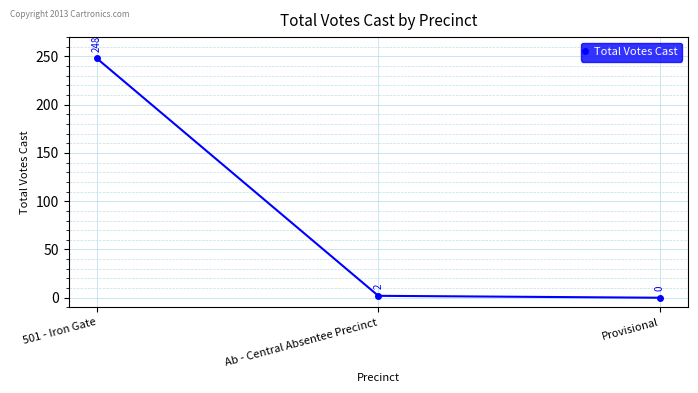

Reading left to right, what are all the values shown in this chart?

248	2	0